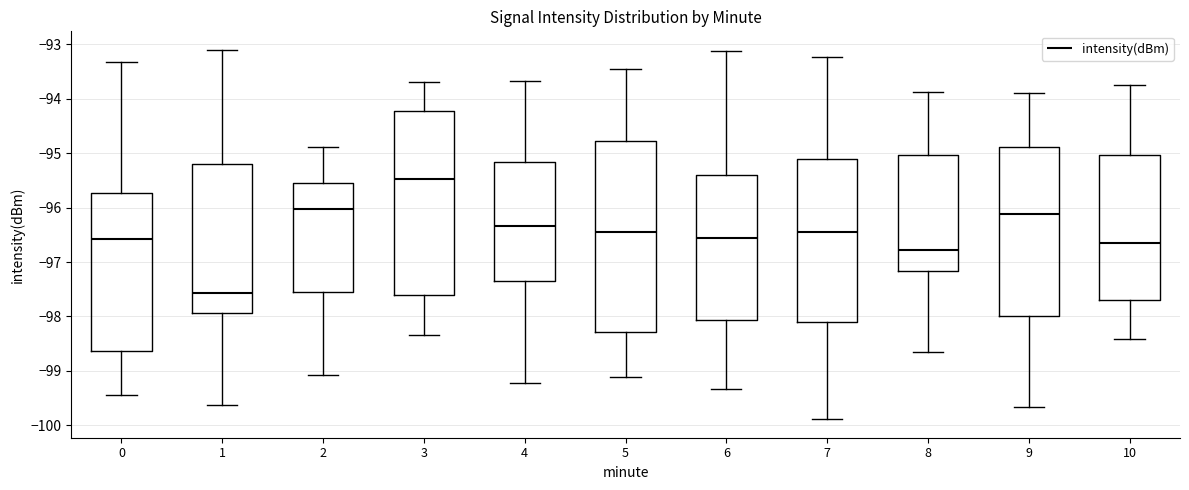

Reading left to right, transcribe this box plot: for each box, give where its median line is, the range the box spans, and where its two whiskers end, as read against the y-axis. The values are not printed on the chart, so give them approximately, as read against the axis.

0: median -96.6, box -98.6 to -95.7, whiskers -99.4 to -93.3
1: median -97.6, box -97.9 to -95.2, whiskers -99.6 to -93.1
2: median -96.0, box -97.5 to -95.5, whiskers -99.1 to -94.9
3: median -95.5, box -97.6 to -94.2, whiskers -98.3 to -93.7
4: median -96.3, box -97.3 to -95.2, whiskers -99.2 to -93.7
5: median -96.4, box -98.3 to -94.8, whiskers -99.1 to -93.4
6: median -96.6, box -98.1 to -95.4, whiskers -99.3 to -93.1
7: median -96.4, box -98.1 to -95.1, whiskers -99.9 to -93.2
8: median -96.8, box -97.2 to -95.0, whiskers -98.7 to -93.9
9: median -96.1, box -98.0 to -94.9, whiskers -99.7 to -93.9
10: median -96.6, box -97.7 to -95.0, whiskers -98.4 to -93.7